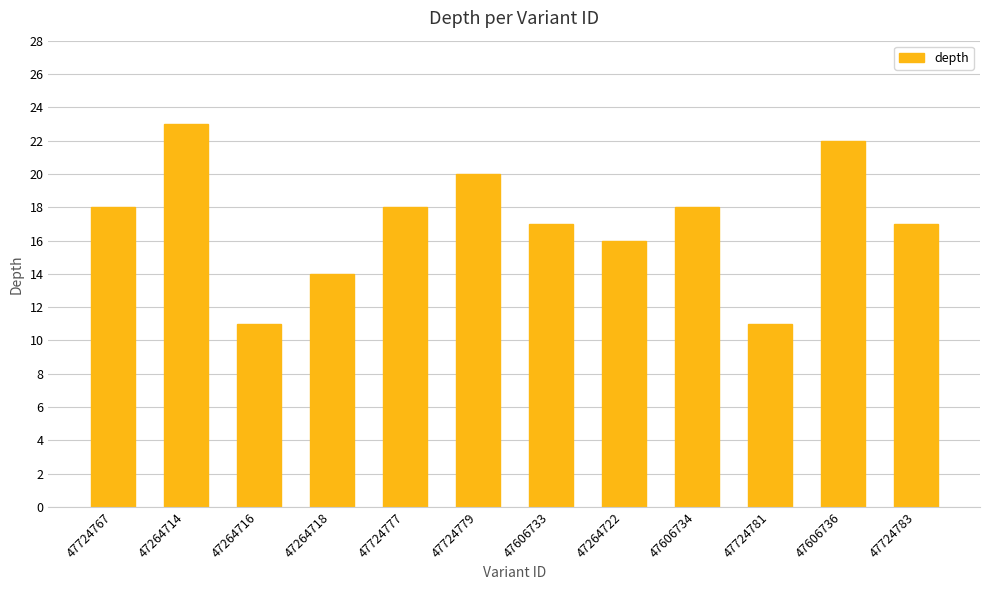

How many data points are less than 18?

6